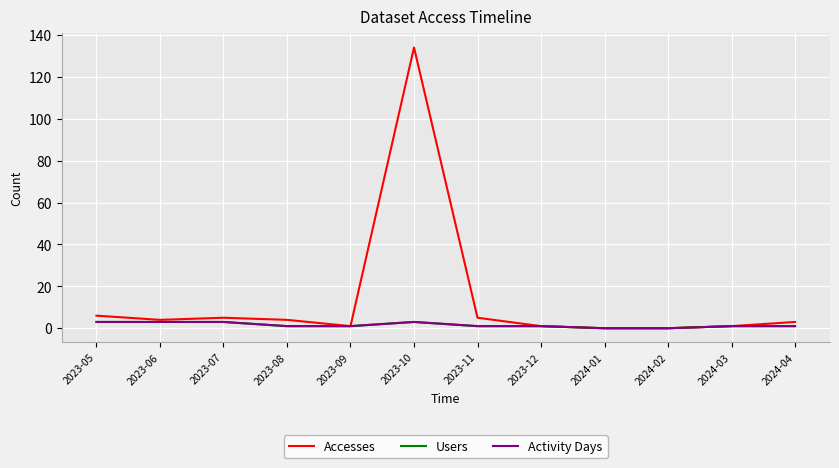

Does the chart display data point markers on the line(s)?

No